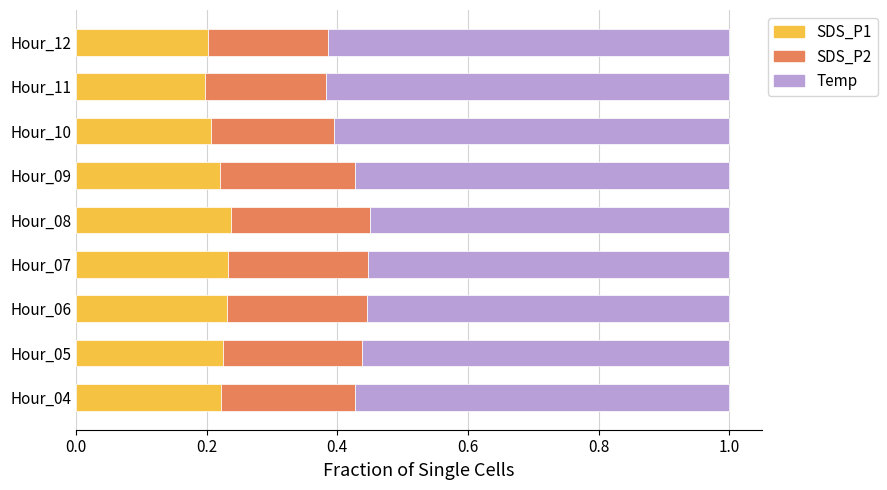

What is the sum of the SDS_P1 values at Hour_05 and Hour_12?

0.4